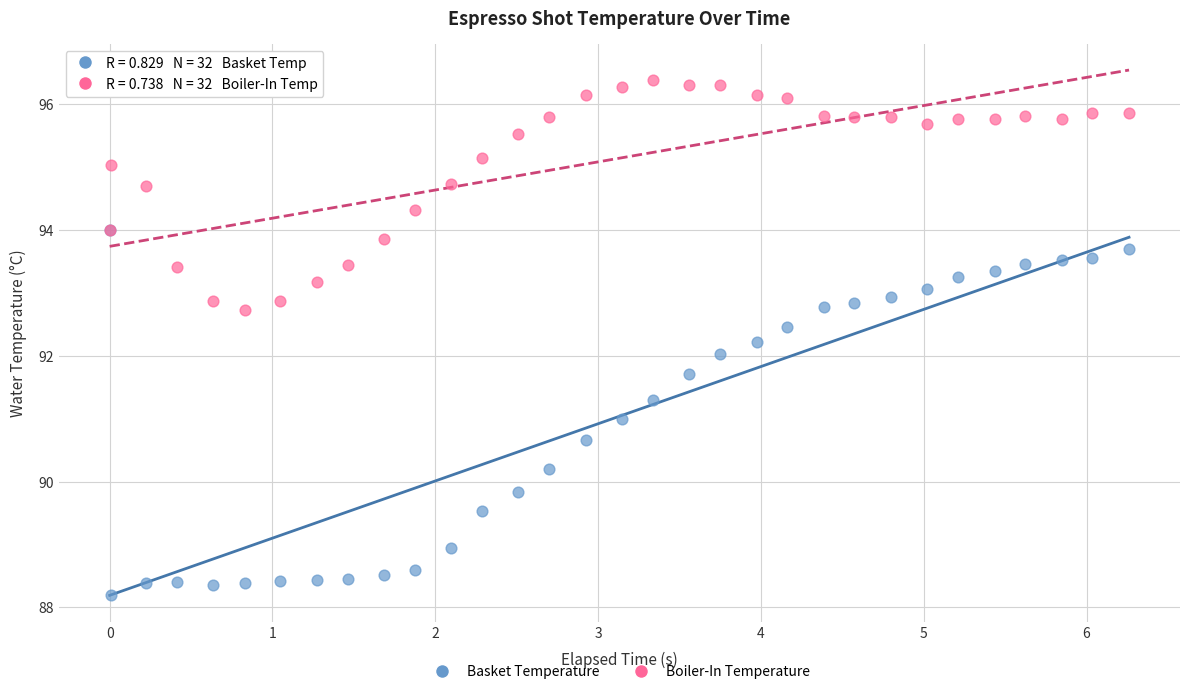

What are all the series names shown in the legend?

Basket Temperature, Boiler-In Temperature